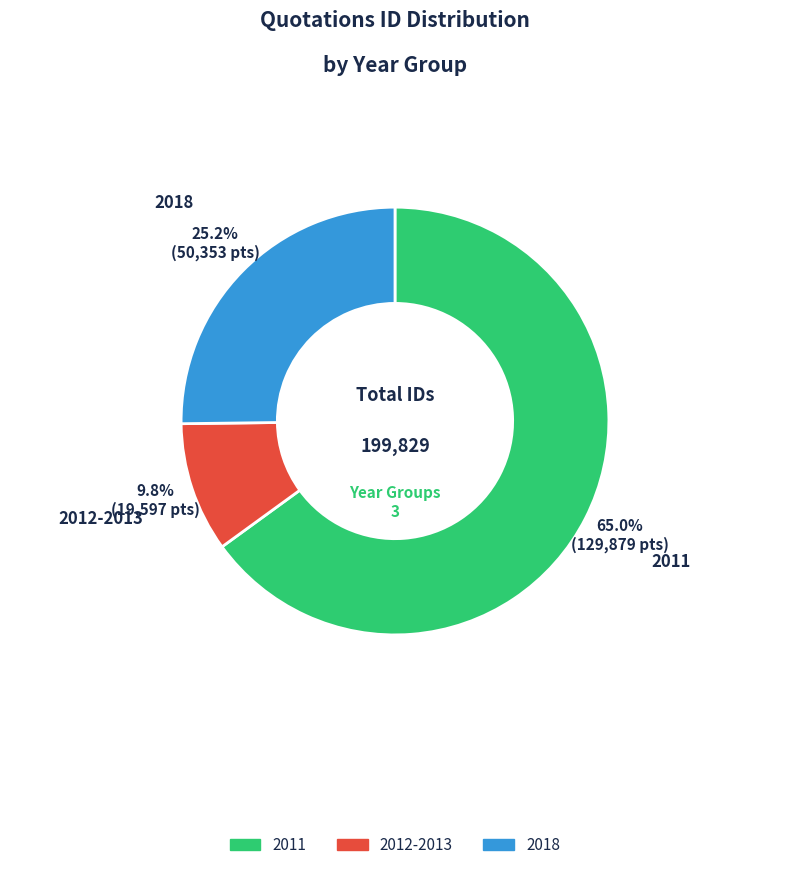

Is there any slice that represents more than half of the pie?

Yes